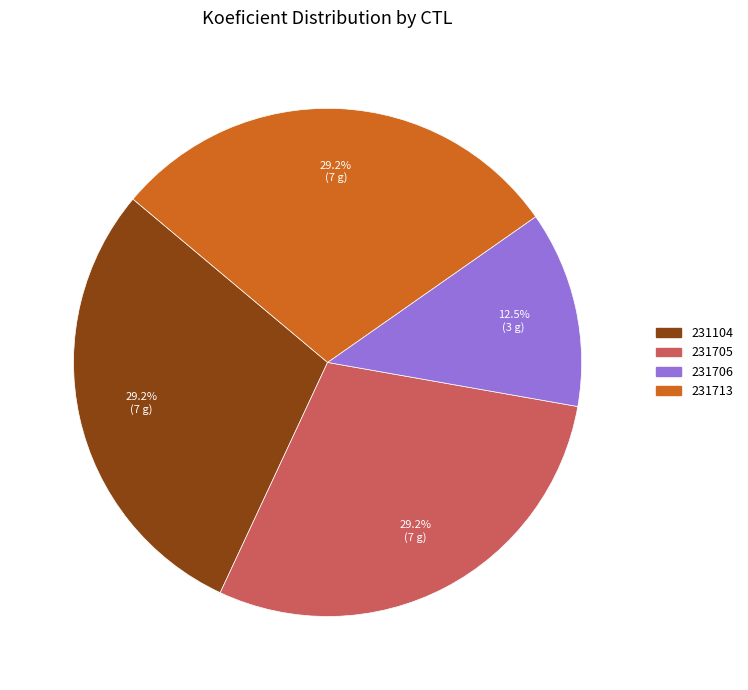

To the nearest percent, what is the combined percentage of 231706 and 231705?

42%